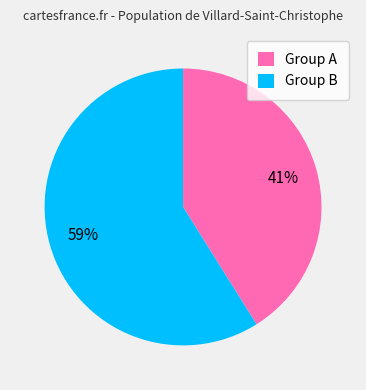

Do Group B and Group A together represent more than half of the pie?

Yes